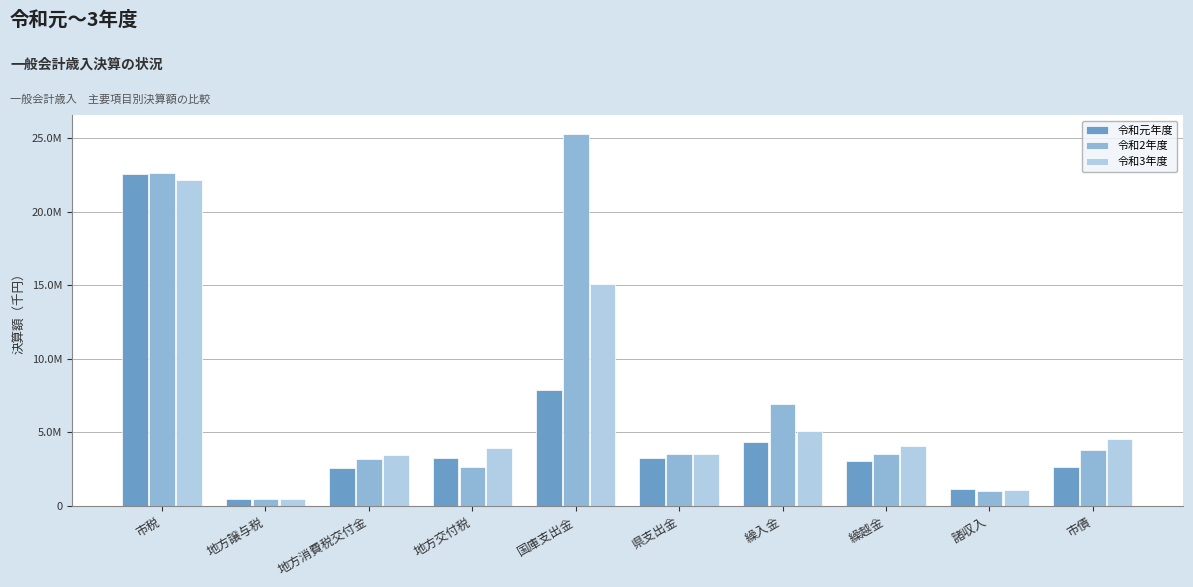

Which category has the highest value across all series?

国庫支出金